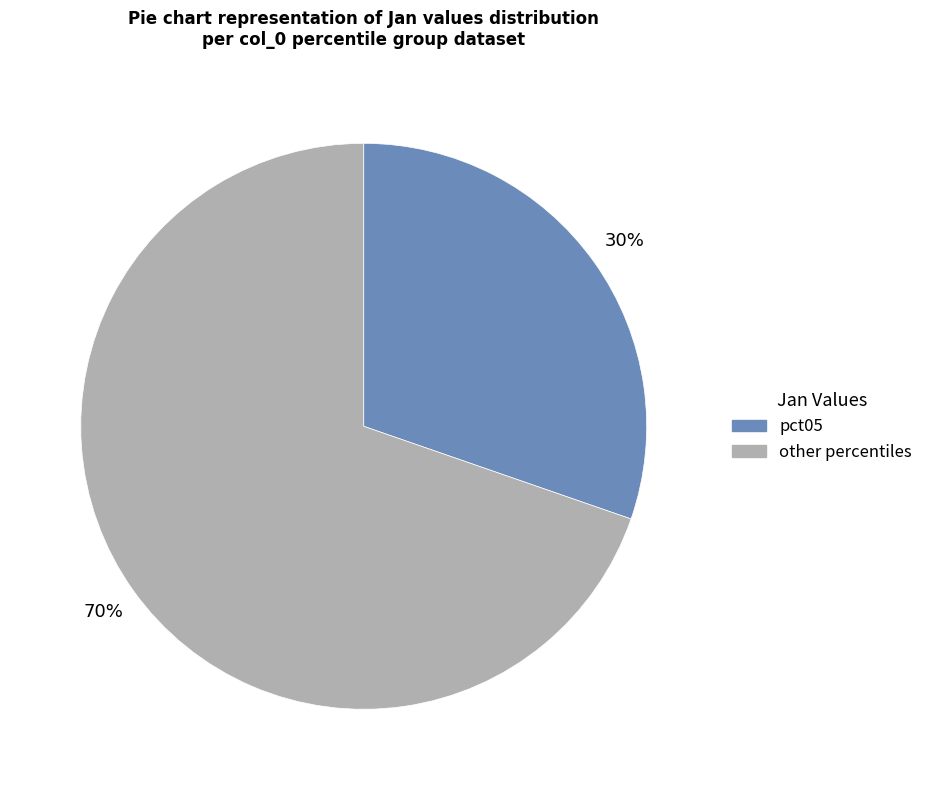

To the nearest percent, what is the average slice percentage?

50%